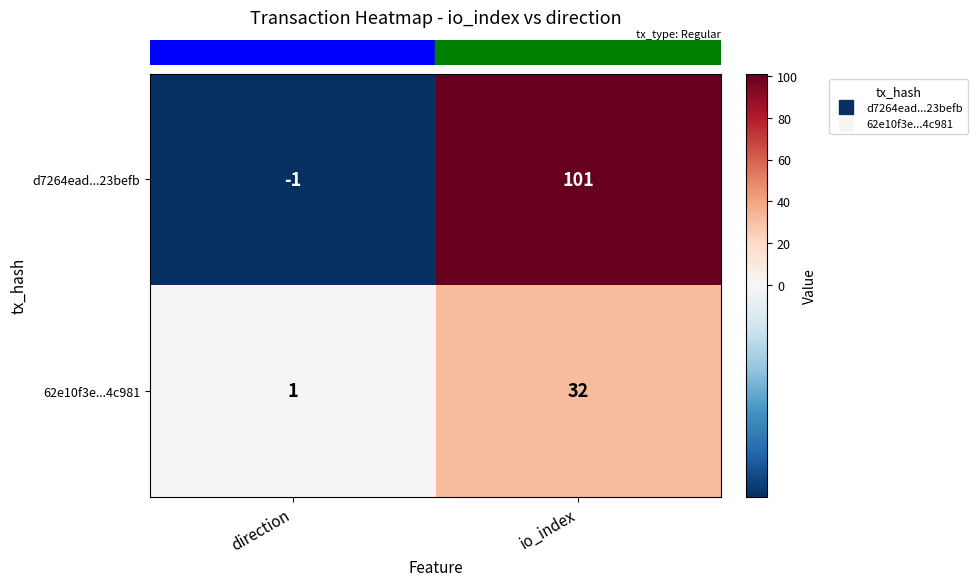

Which series changed the most between direction and io_index?

d7264ead...23befb